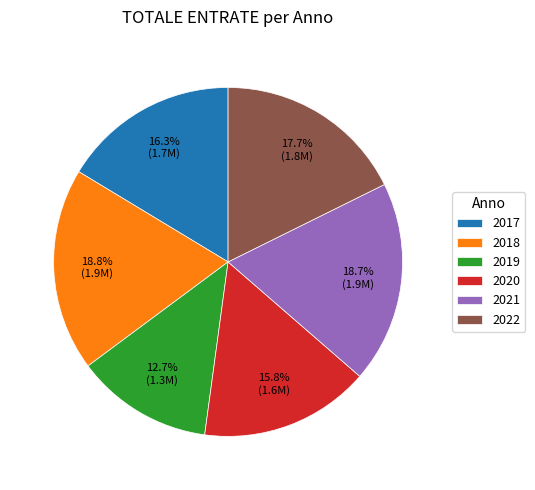

What percentage is the 2018 slice, to the nearest percent?

19%